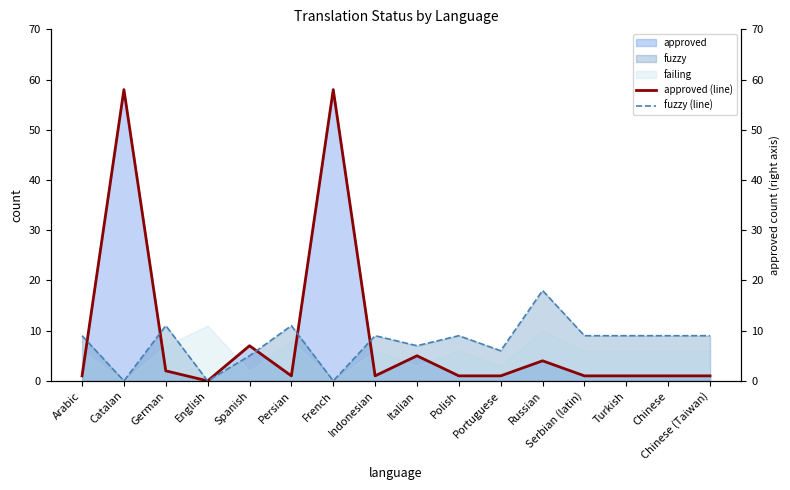

True or false: approved (line) has more than 1 interior local peaks.

True